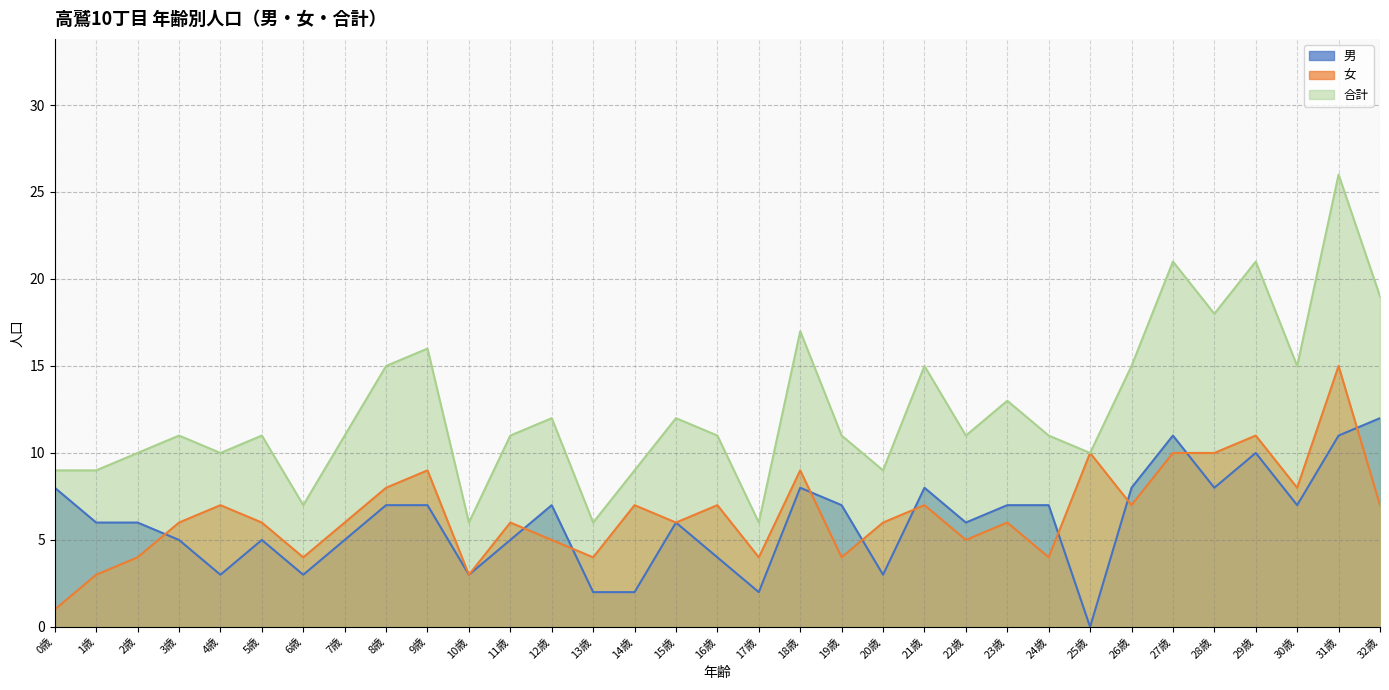

What is the spread (max minus min) of values at 10歳?

3